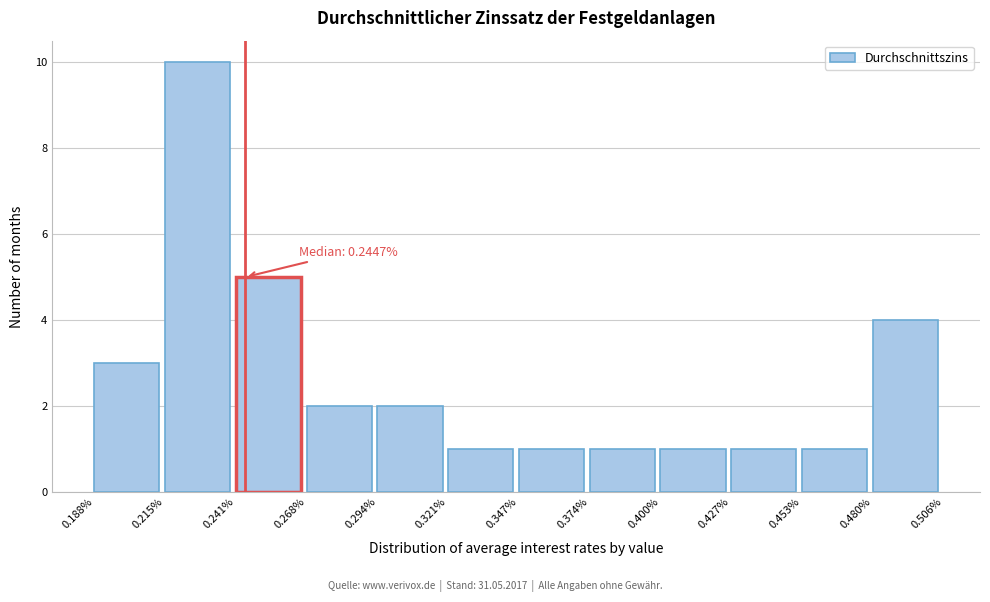

Over which range of the x-axis is the bar tallest?

0.215% to 0.241%